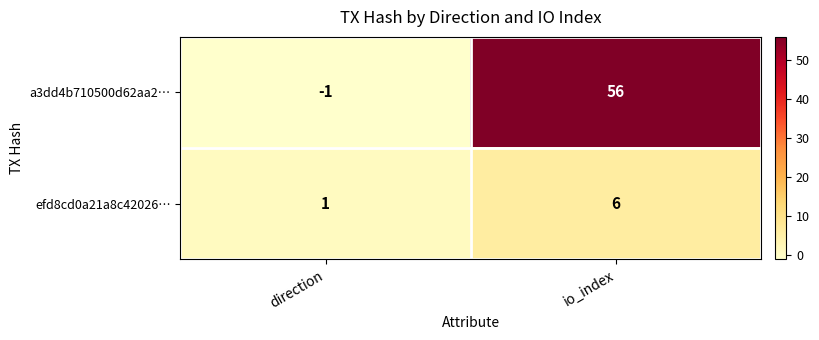

What is the sum of the efd8cd0a21a8c42026… values at direction and io_index?

7